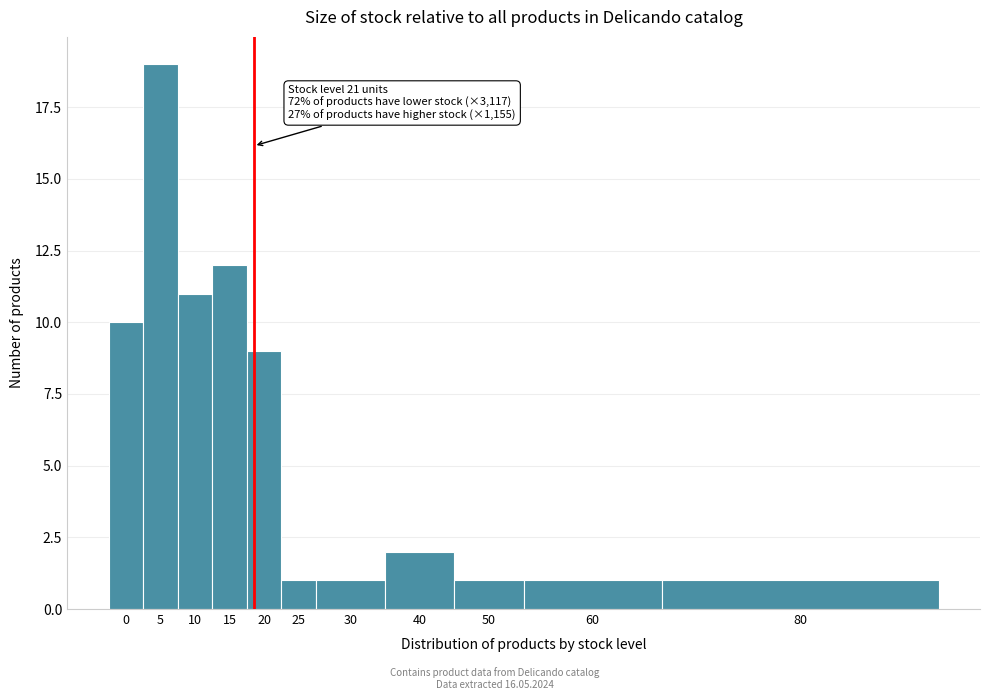

Reading left to right, extract all data points from this chart.

0=10	5=19	10=11	15=12	20=9	25=1	30=1	40=2	50=1	60=1	80=1